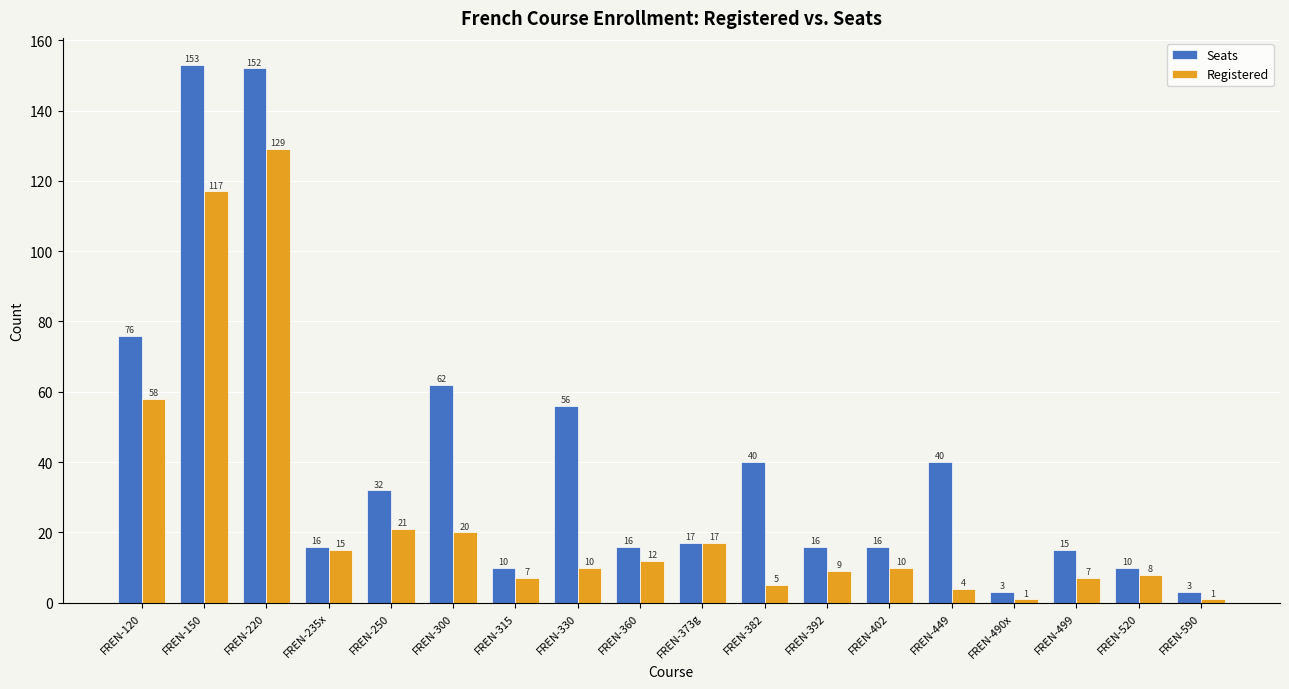

List the series in order of their overall mean, lowest first.

Registered, Seats